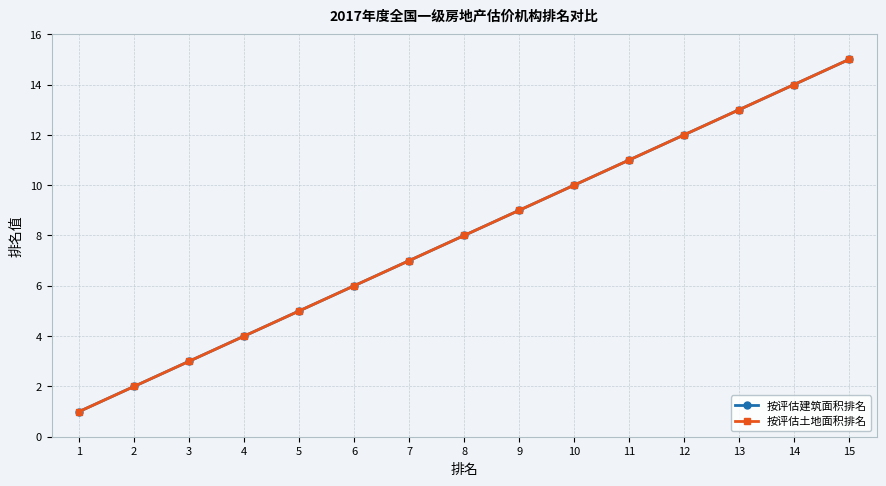

Is this an area chart (filled region under the line)?

No